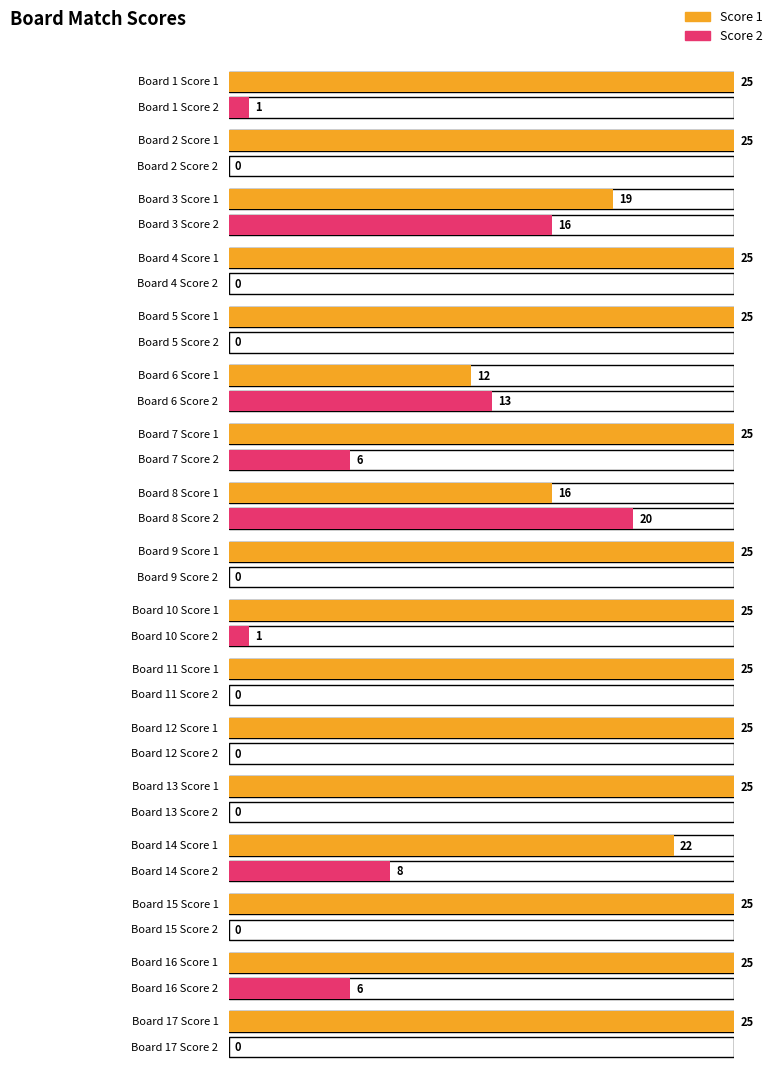

At which category is the sum across all series the highest?

8